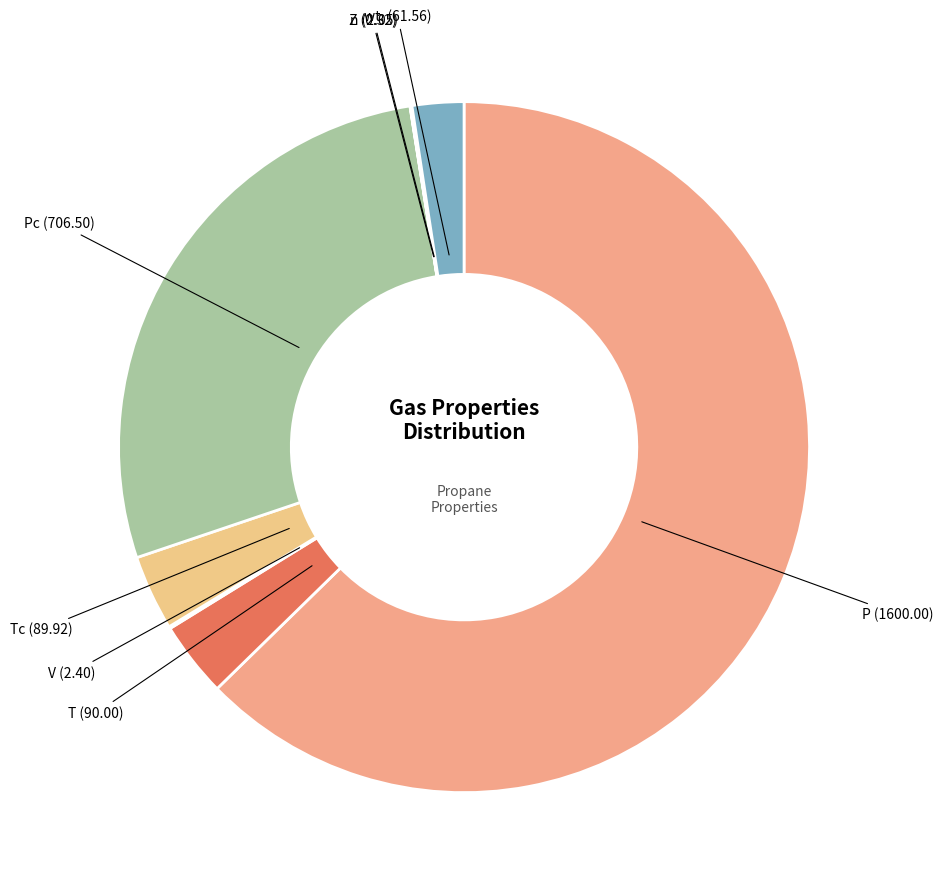

Does any single category account for the majority?

Yes